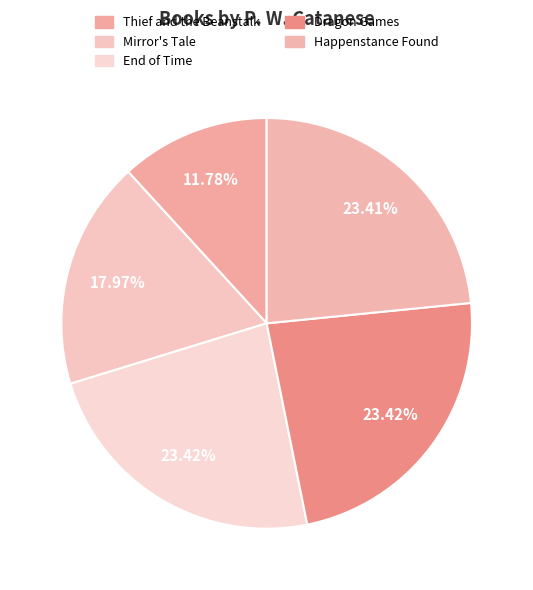

How many segments does this pie chart have?

5